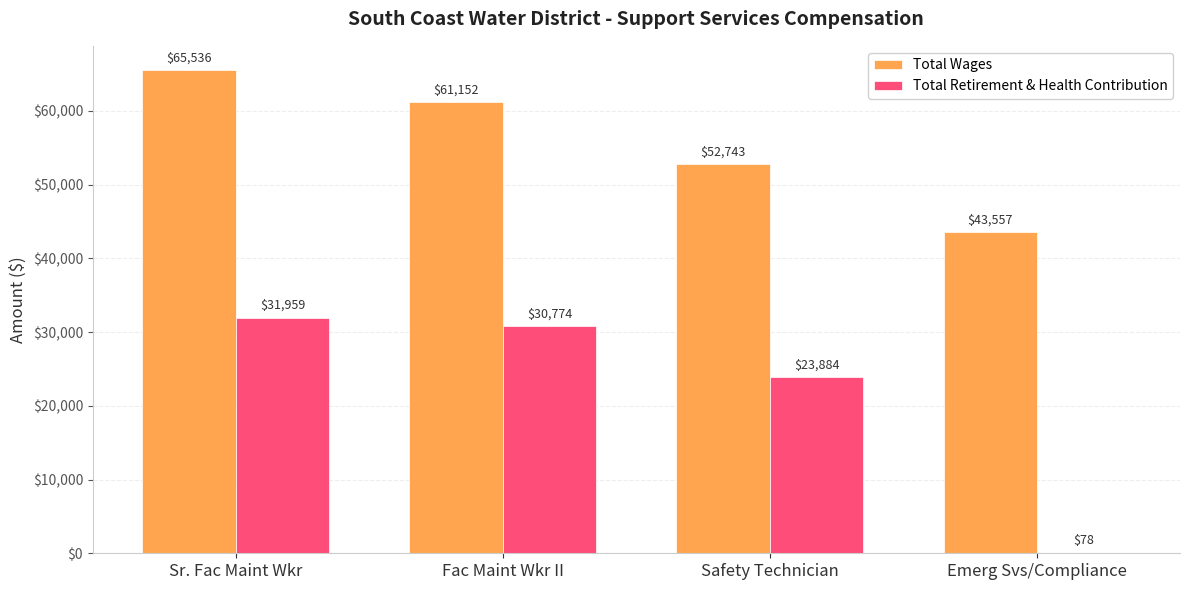

What is the highest value of the Total Wages series?

65536